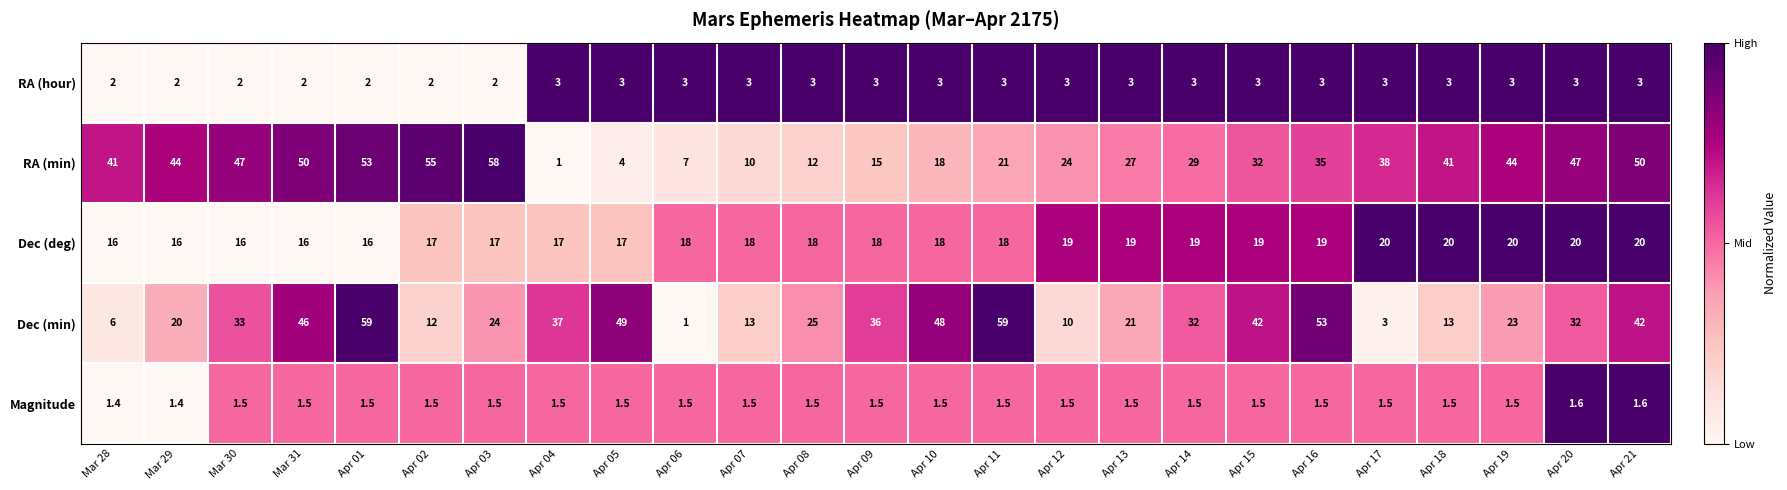

At which category is the sum across all series the highest?

Apr 01